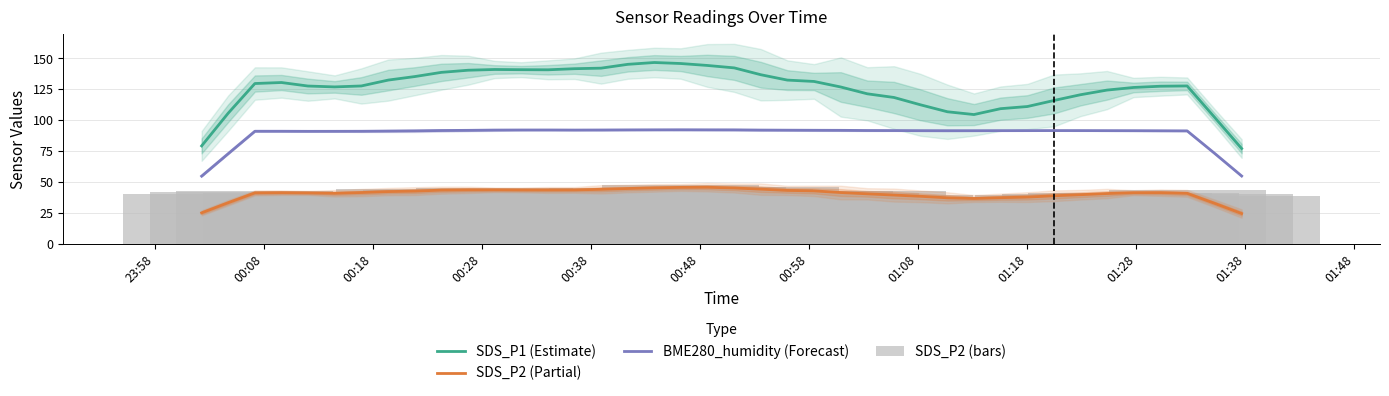

What is the value of the SDS_P2 (Partial) bar at the 14th from the left?

43.5